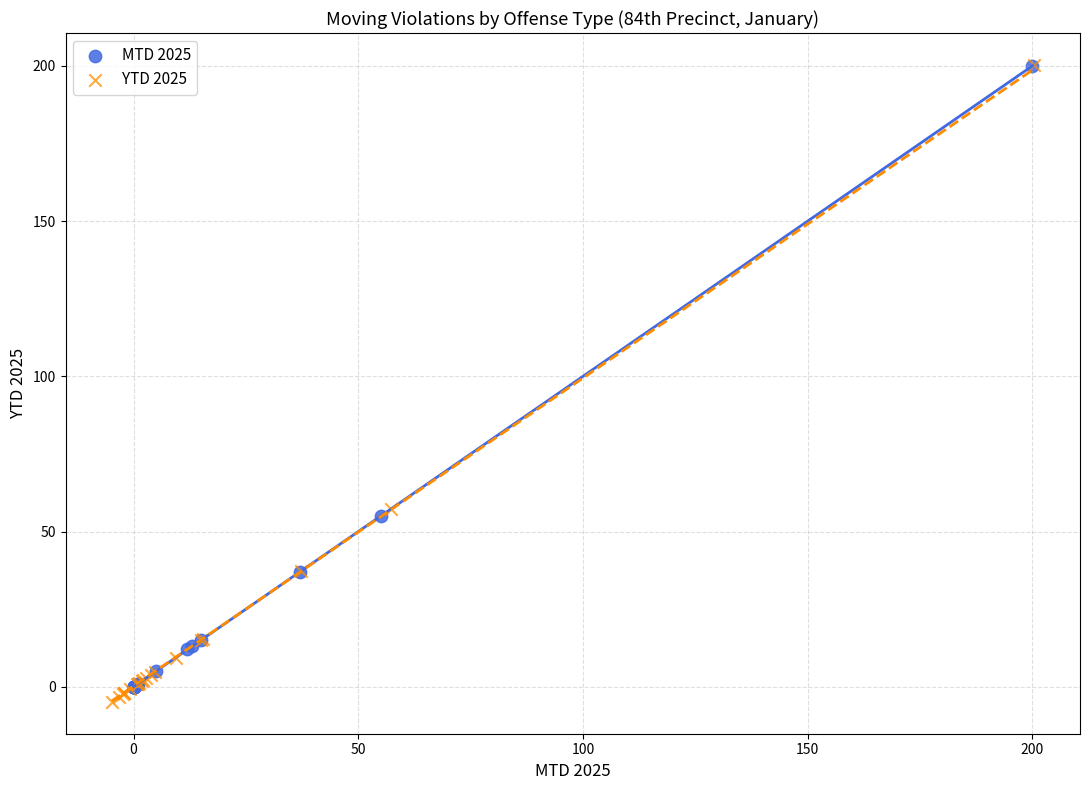

Which series has the widest spread of Y values?

YTD 2025